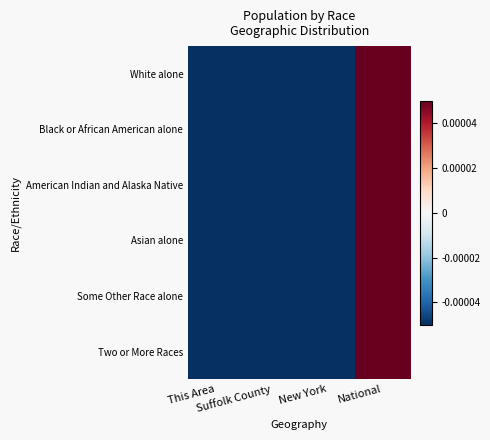

Which category has the lowest value across all series?

This Area